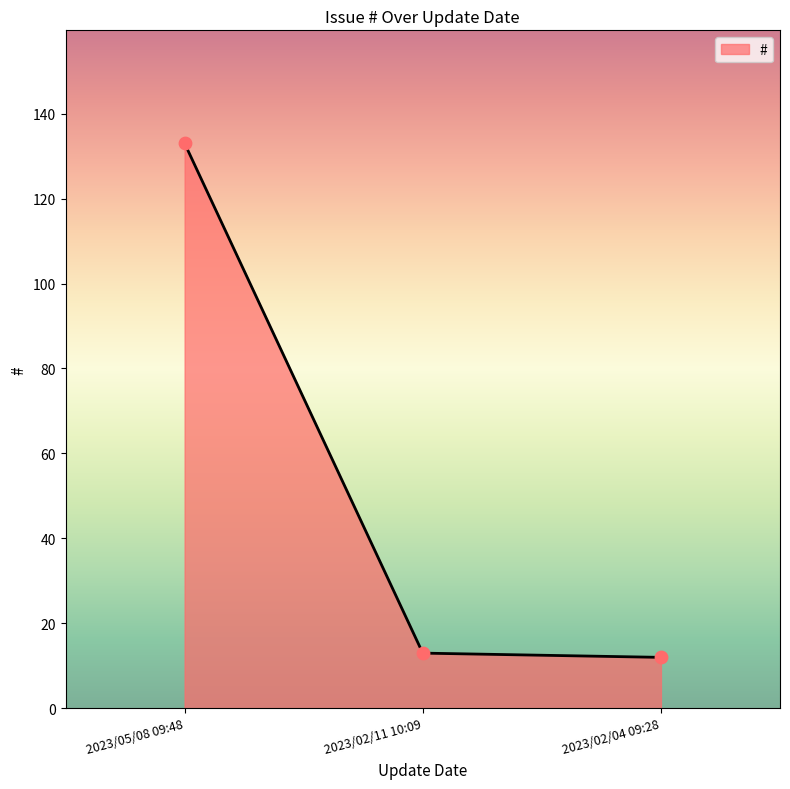

What is the change in value from 2023/05/08 09:48 to 2023/02/04 09:28?

-121